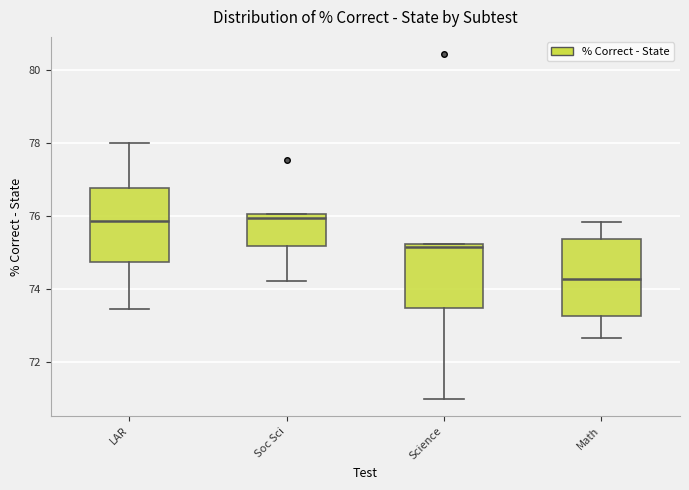

Which box has the lowest median line?

Math